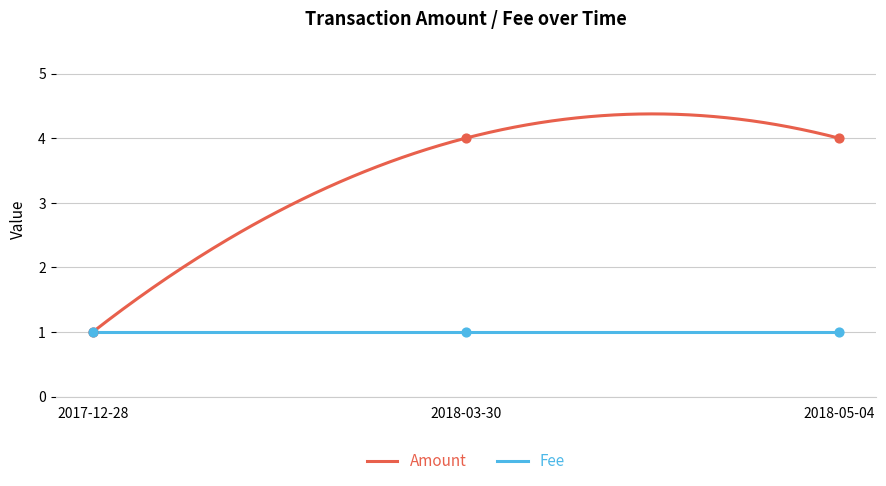

What is the ratio of the value at 2018-05-04 to the value at 2017-12-28?

4.0